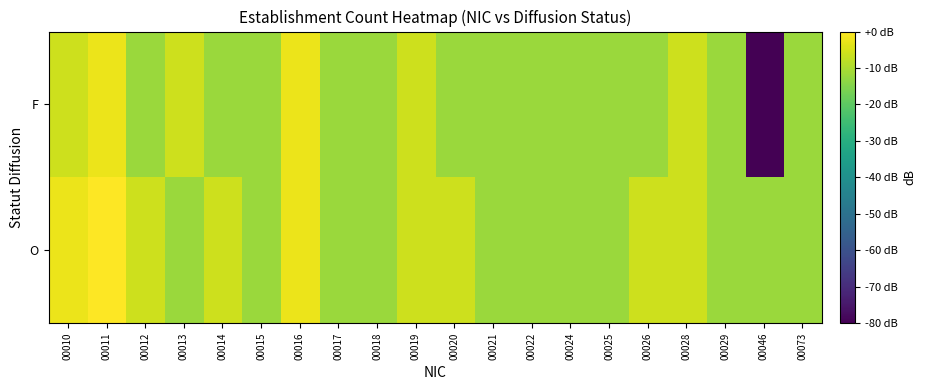

Which has a higher value, 00020 or 00022?

00020